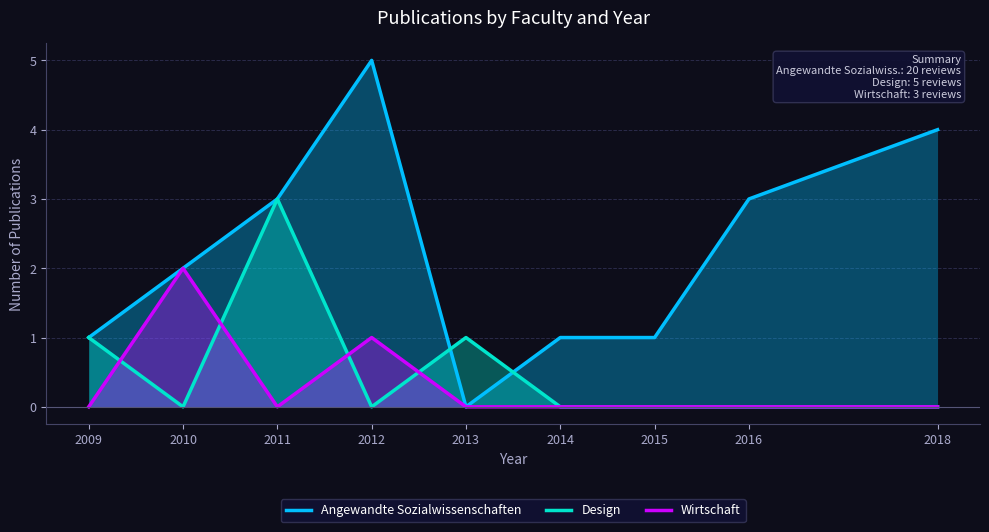

What is the approximate value of Angewandte Sozialwissenschaften at 2010?

2